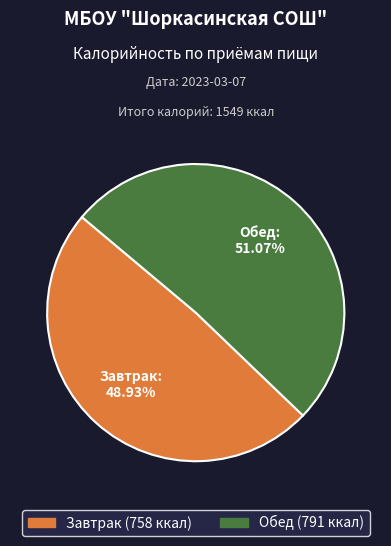

Do Обед and Завтрак together represent more than half of the pie?

Yes